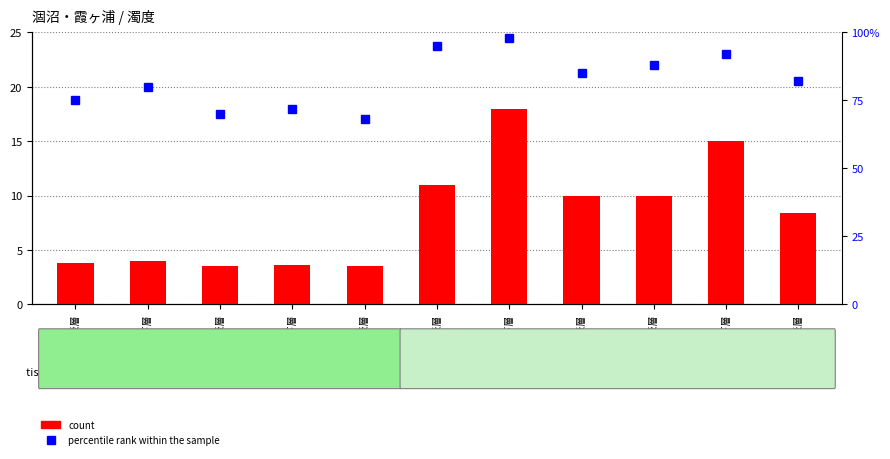

Is it true that count equals 3.6 at 宮前-下層?

True